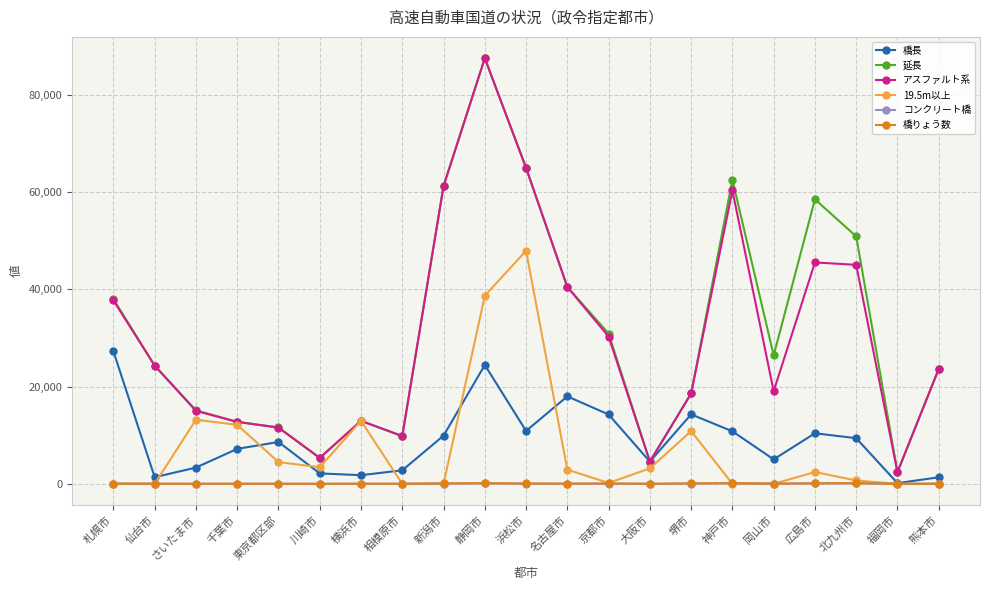

What is the highest value of the 橋長 series?

27238